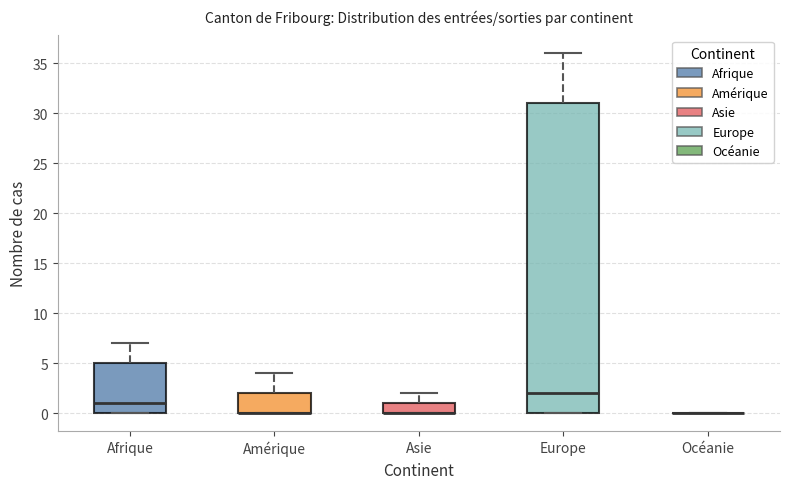

Reading left to right, read every box against the y-axis: the position of its median line, the range the box covers, and the ends of its whiskers. The values are not printed on the chart, so give them approximately, as read against the axis.

Afrique: median 1, box 0 to 5, whiskers 0 to 7
Amérique: median 0 (drawn on the box's lower edge), box 0 to 2, whiskers 0 to 4
Asie: median 0 (drawn on the box's lower edge), box 0 to 1, whiskers 0 to 2
Europe: median 2, box 0 to 31, whiskers 0 to 36
Océanie: box collapsed to a line at 0, whiskers 0 to 0